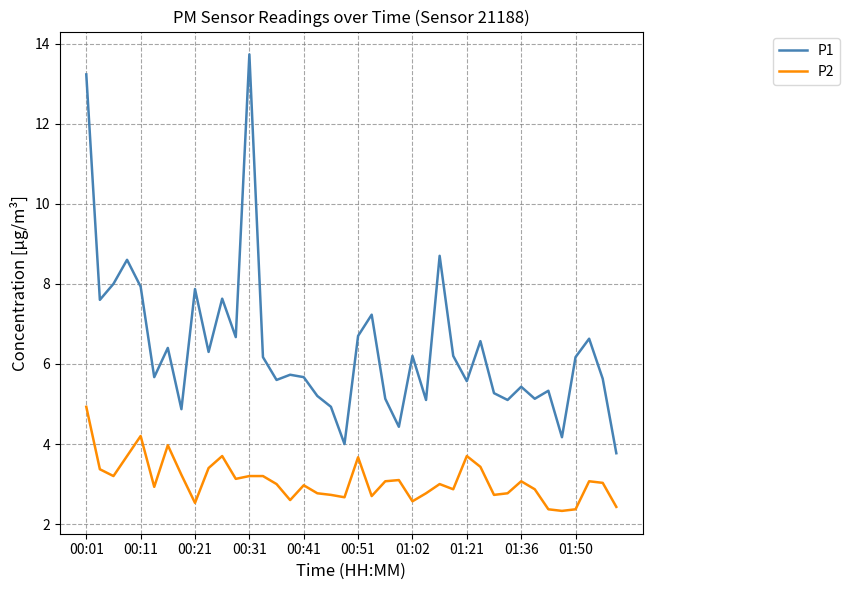

What is the difference between the second highest and minimum values in the P2 series?

1.9